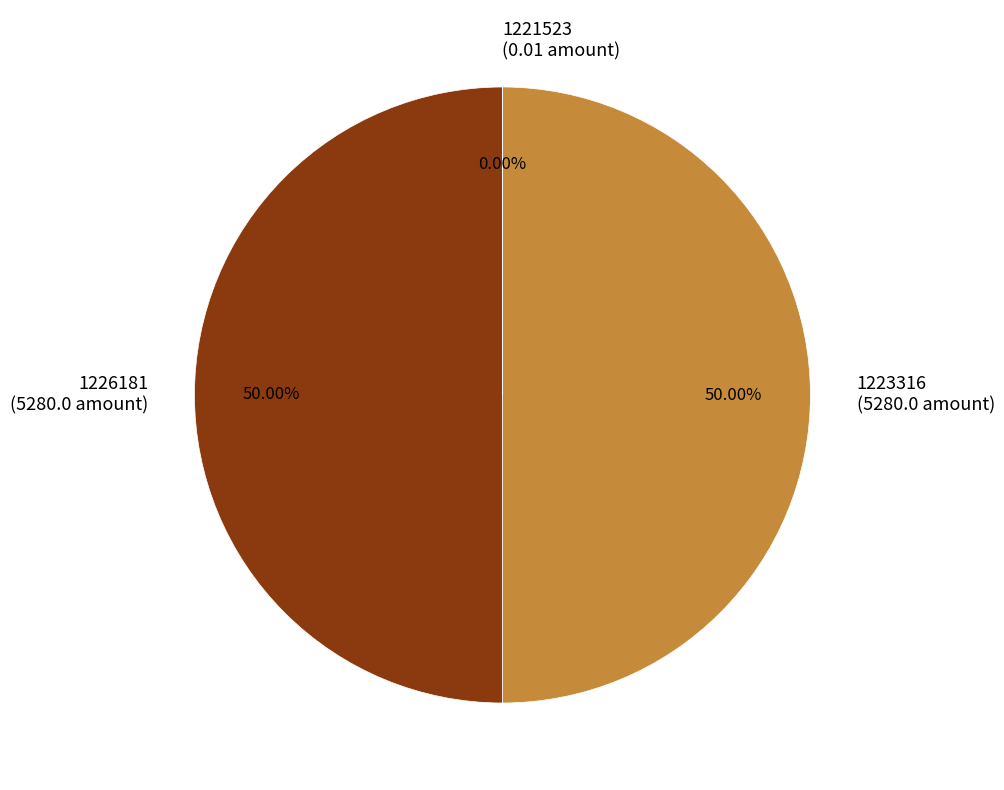

Do 1223316 (5280.0 amount) and 1226181 (5280.0 amount) together represent more than half of the pie?

Yes